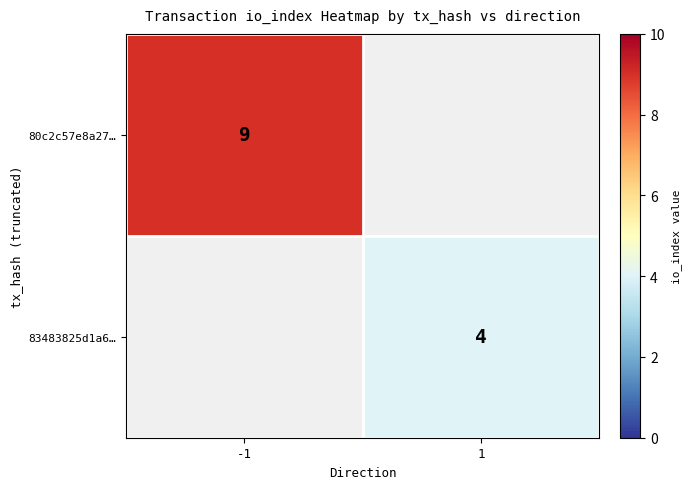

True or false: 83483825d1a6… has a value of 6 at 1.

False